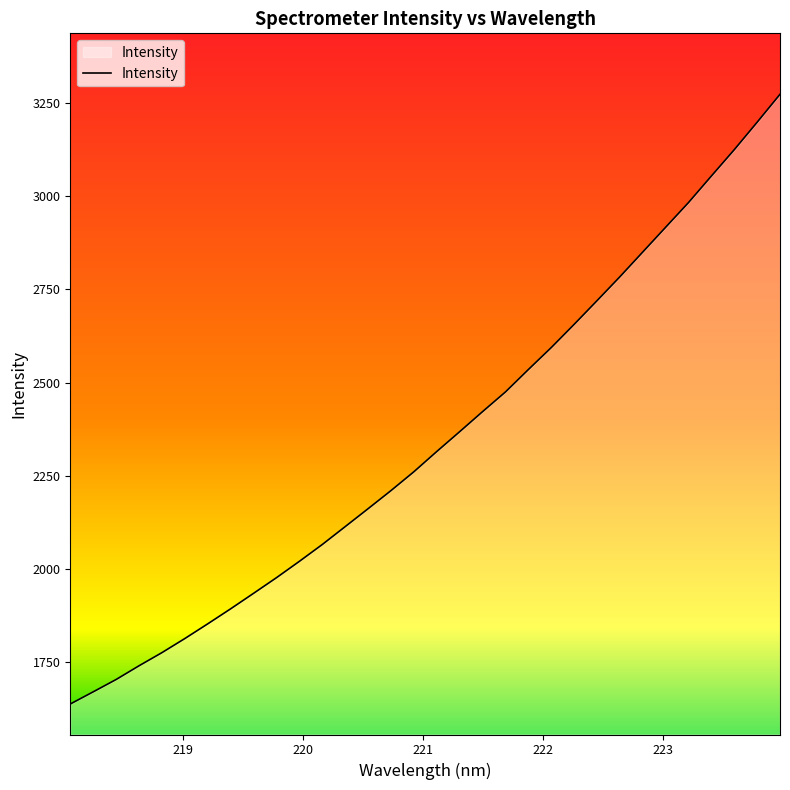

What is the minimum value shown in the chart?

1636.9